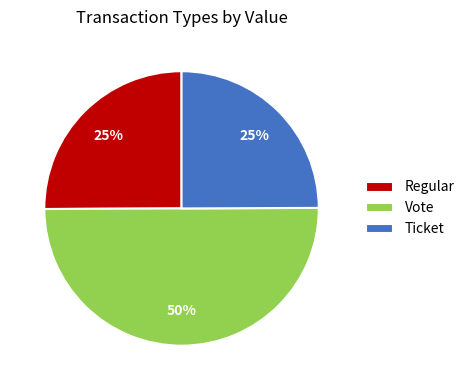

What percentage is the Vote slice, to the nearest percent?

50%